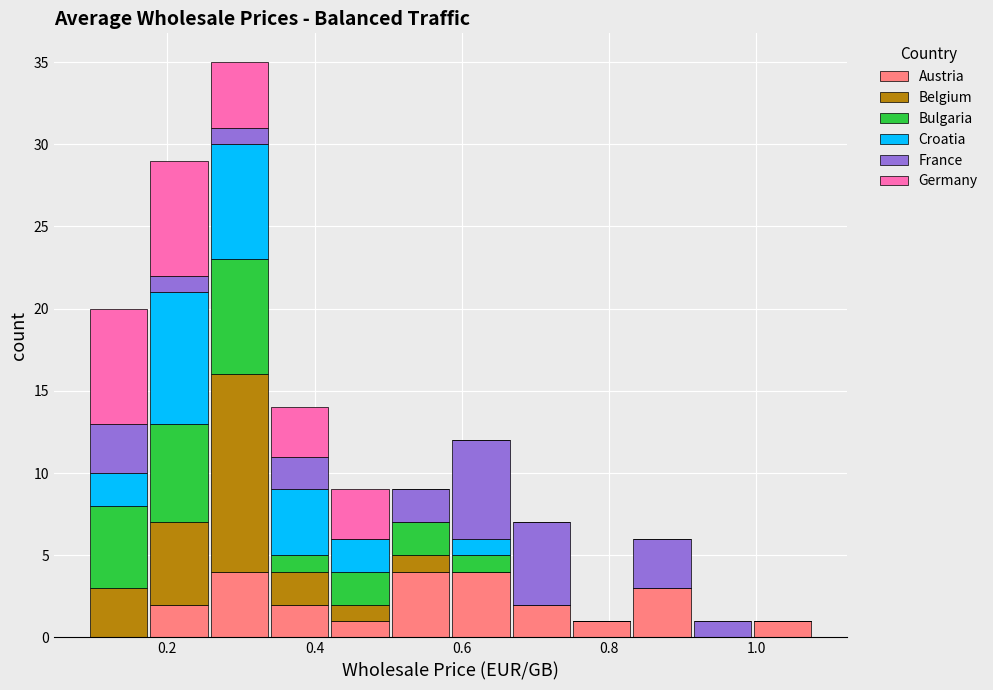

Reading left to right, list every stacked bar in this chart as the range it spans on the x-axis followed by its total height. Neither the bar edges nor the heights are printed on the chart, so give them approximately, as read against the axes.

0.10 to 0.18: 20
0.18 to 0.26: 29
0.26 to 0.34: 35
0.34 to 0.42: 14
0.42 to 0.50: 9
0.50 to 0.58: 9
0.58 to 0.66: 12
0.66 to 0.74: 7
0.74 to 0.84: 1
0.84 to 0.92: 6
0.92 to 1.00: 1
1.00 to 1.08: 1